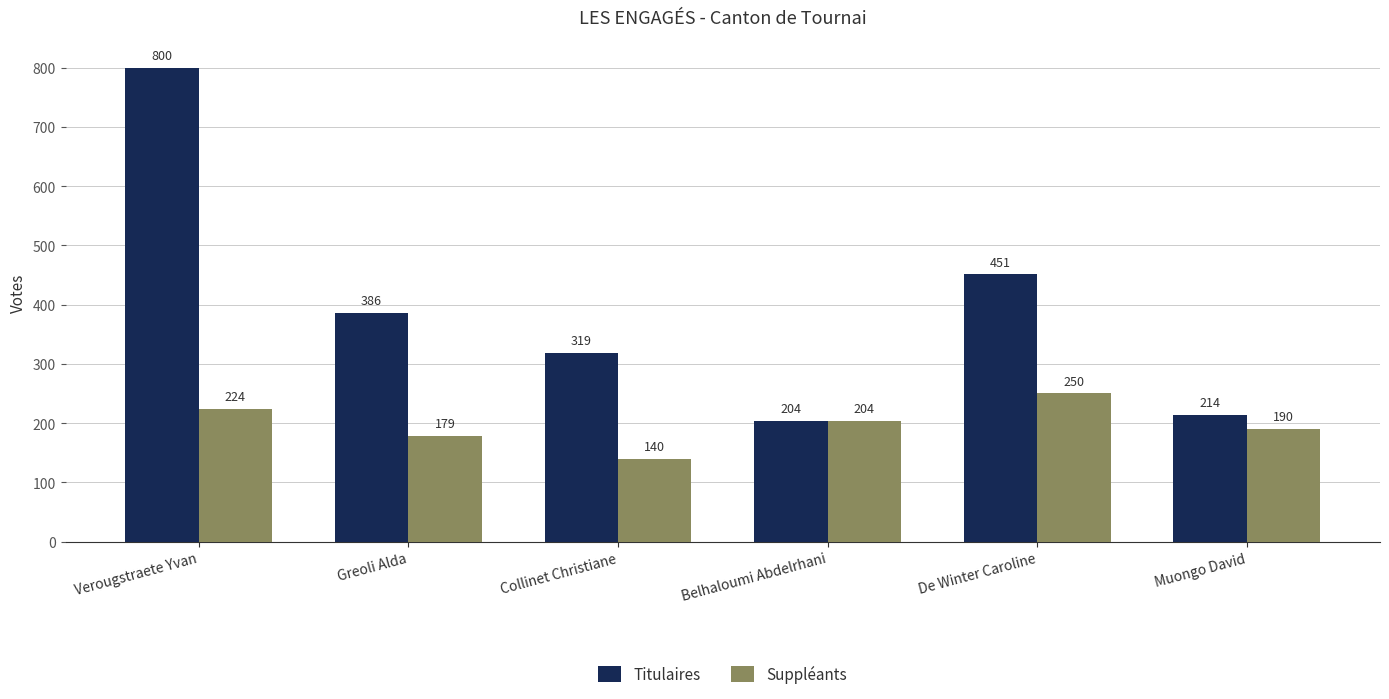

At Muongo David, list the series in order from largest to smallest.

Titulaires, Suppléants